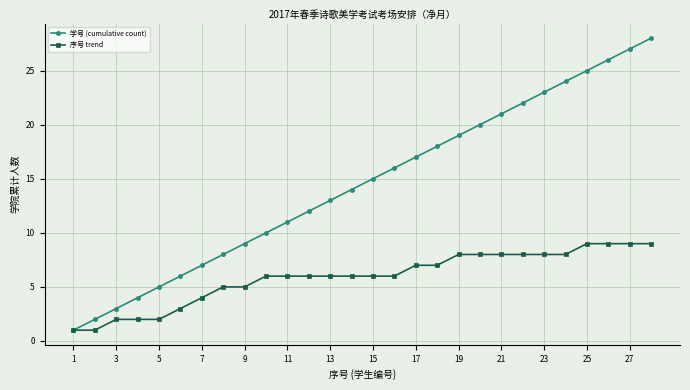

What is the difference between the maximum and minimum values in the 学号 (cumulative count) series?

27